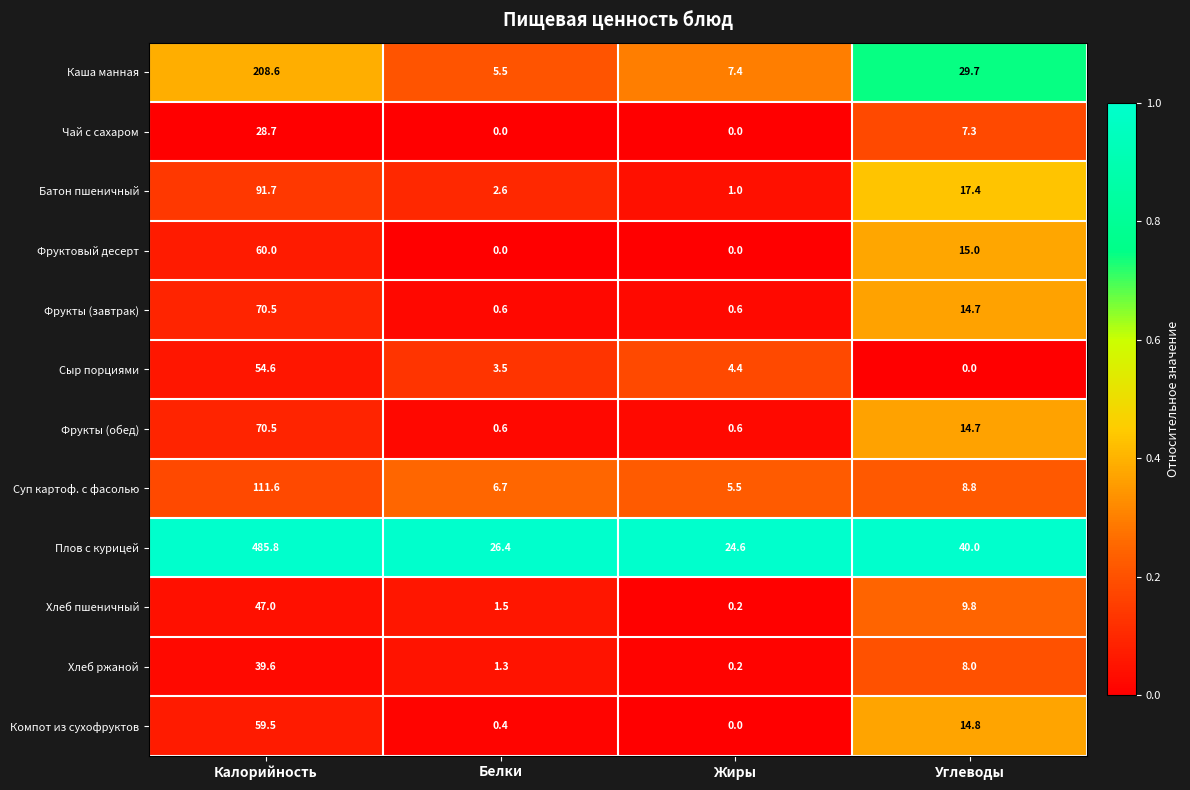

What is the spread (max minus min) of values at Углеводы?

40.0